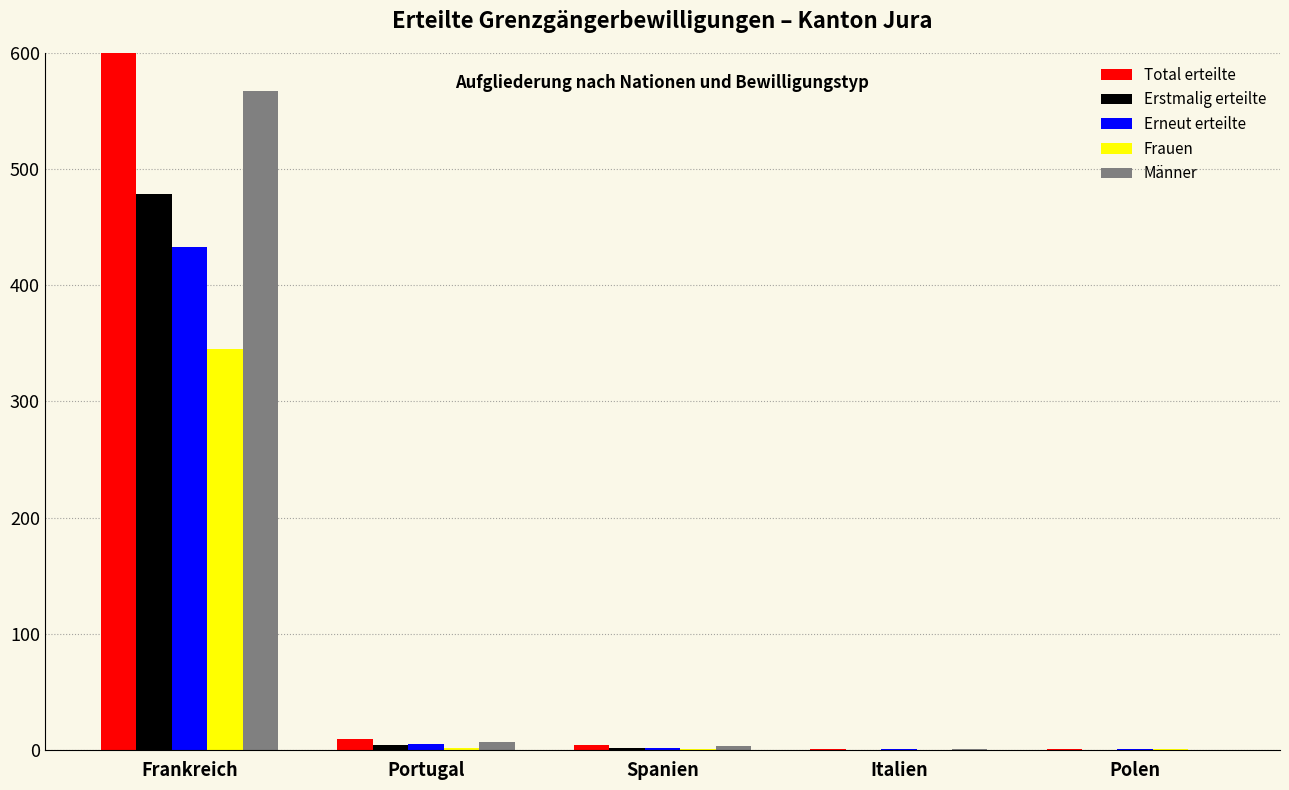

Reading right to left, list all the values displayed in this chart.

Total erteilte: Polen=1	Italien=1	Spanien=4	Portugal=9	Frankreich=912
Erstmalig erteilte: Polen=0	Italien=0	Spanien=2	Portugal=4	Frankreich=479
Erneut erteilte: Polen=1	Italien=1	Spanien=2	Portugal=5	Frankreich=433
Frauen: Polen=1	Italien=0	Spanien=1	Portugal=2	Frankreich=345
Männer: Polen=0	Italien=1	Spanien=3	Portugal=7	Frankreich=567